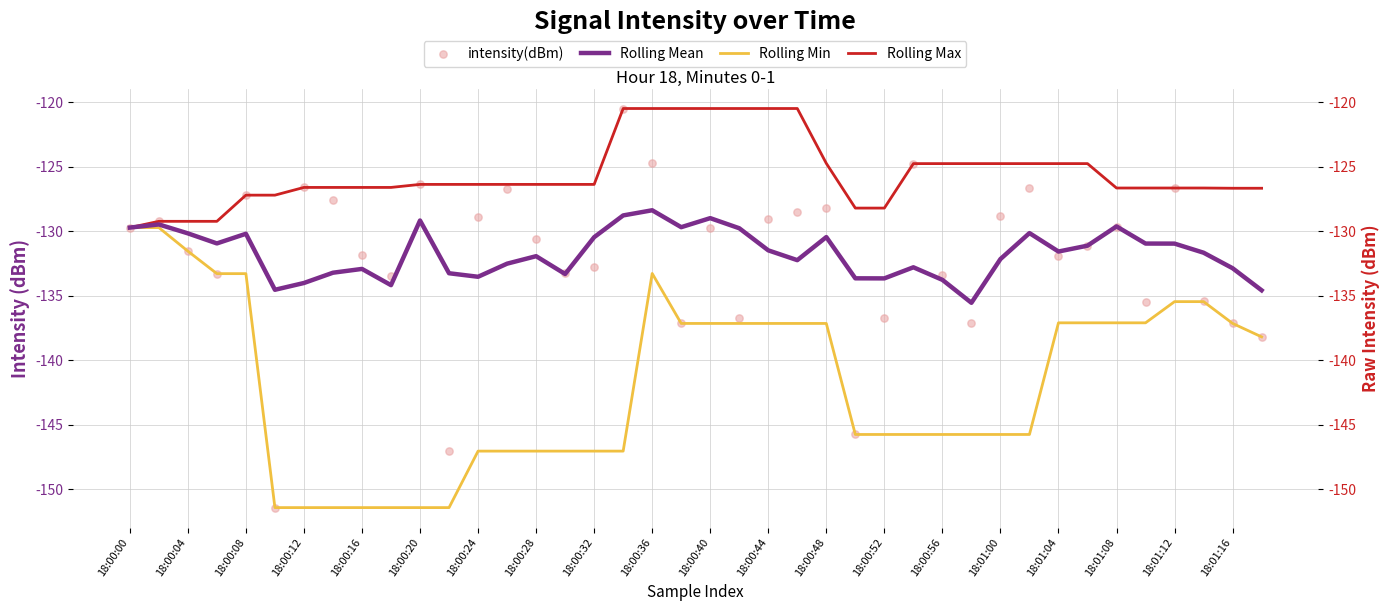

Which series has the widest spread of Y values?

intensity(dBm)